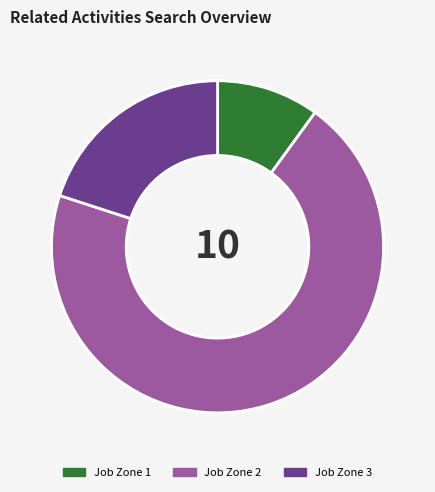

Which category has the smallest portion of the pie?

Job Zone 1